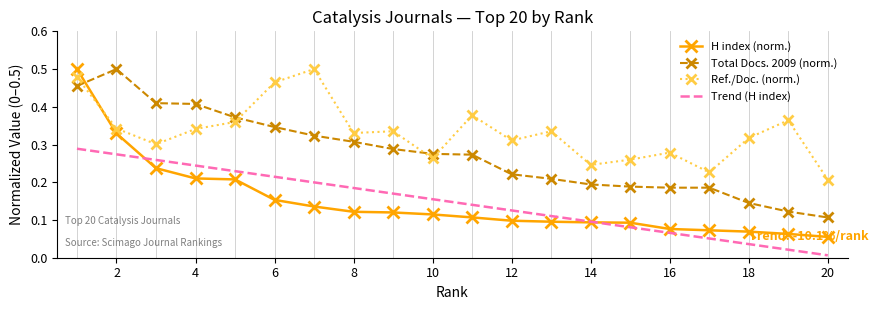

How many times do H index and Ref. / Doc. cross each other?

1